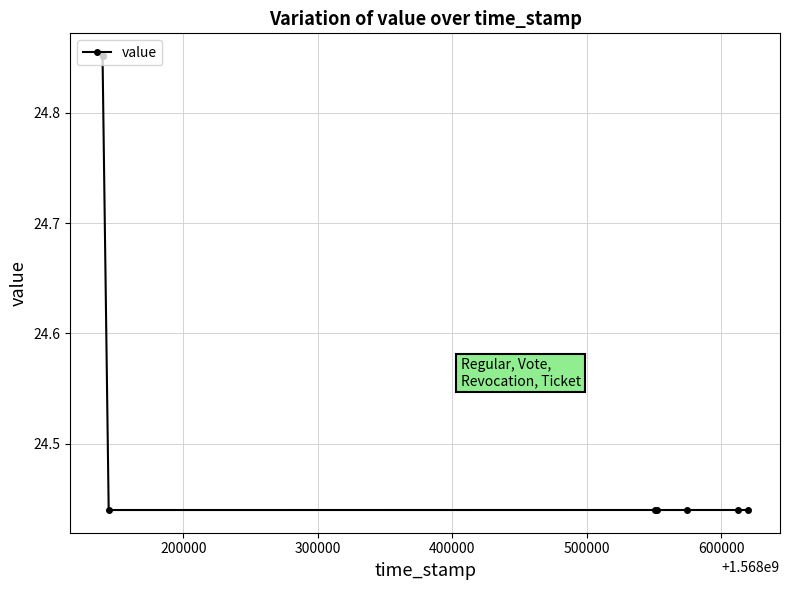

What is the greatest value displayed?

24.9